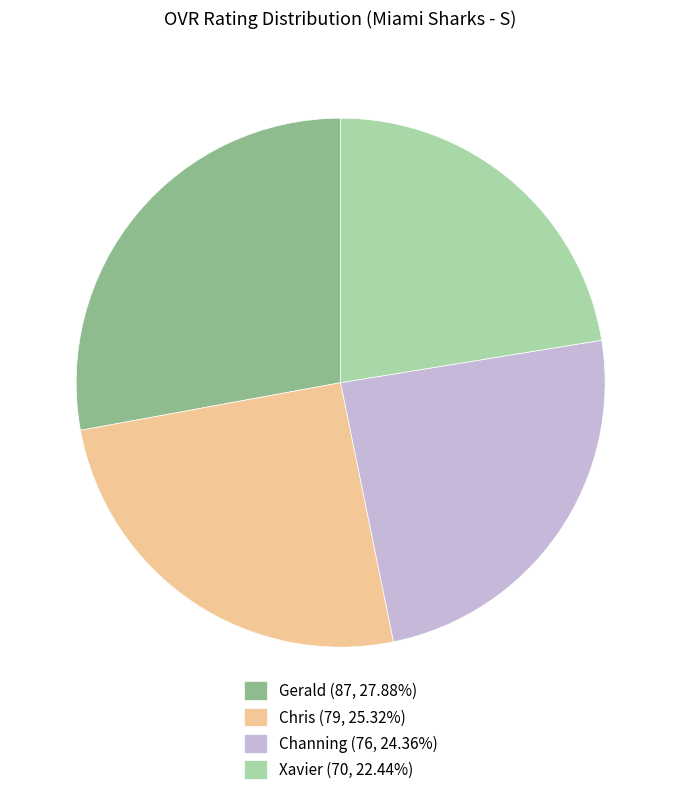

Do Xavier (70, 22.44%) and Channing (76, 24.36%) together represent more than half of the pie?

No